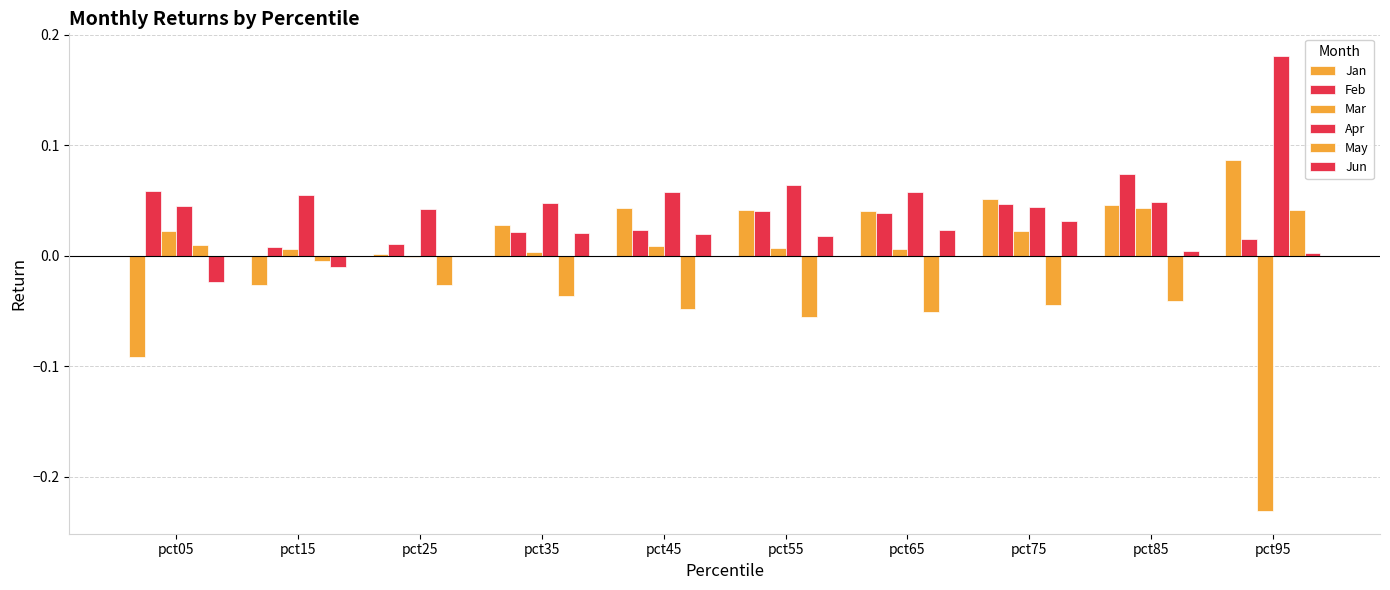

The Feb series shows 0.0 at pct95. True or false?

True